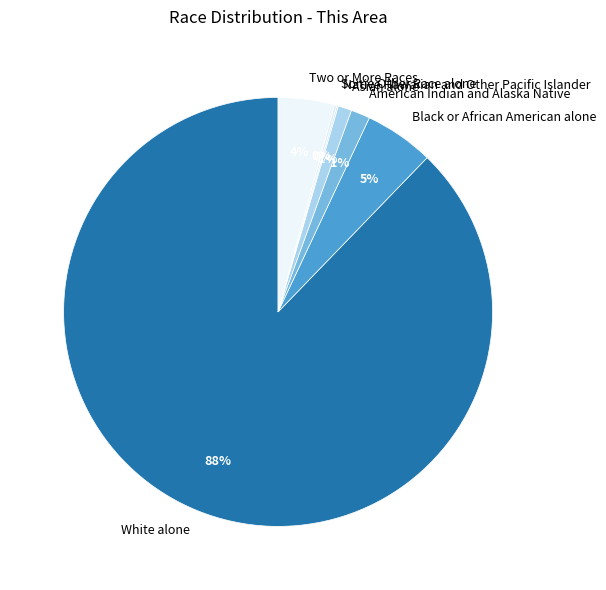

To the nearest percent, what portion does Two or More Races represent?

4%